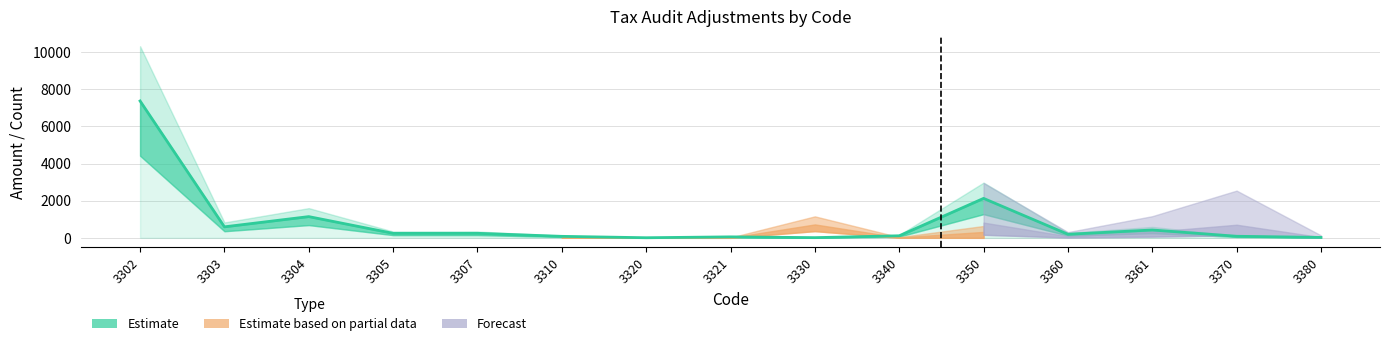

Reading left to right, extract all data points from this chart.

7373	592	1143	242	244	80	5	52	10	110	2125	192	422	84	22